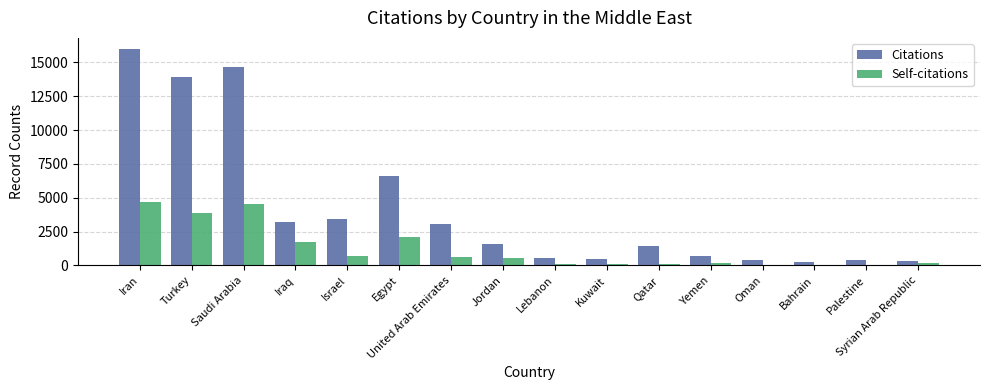

What is the sum of all Self-citations values?

19587